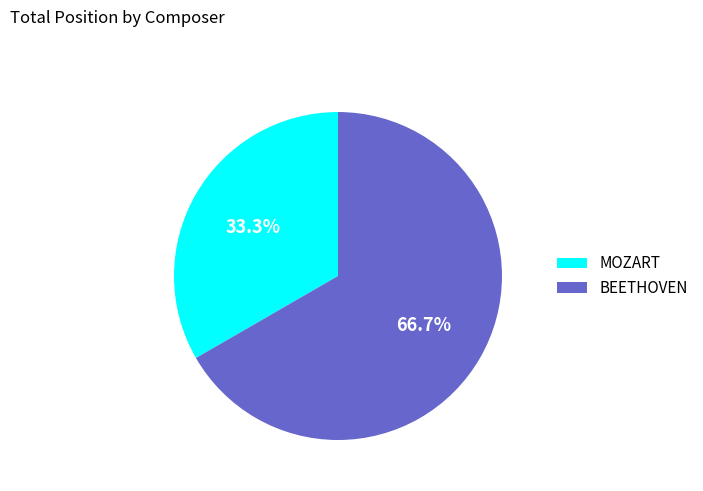

Which has a higher value, BEETHOVEN or MOZART?

BEETHOVEN